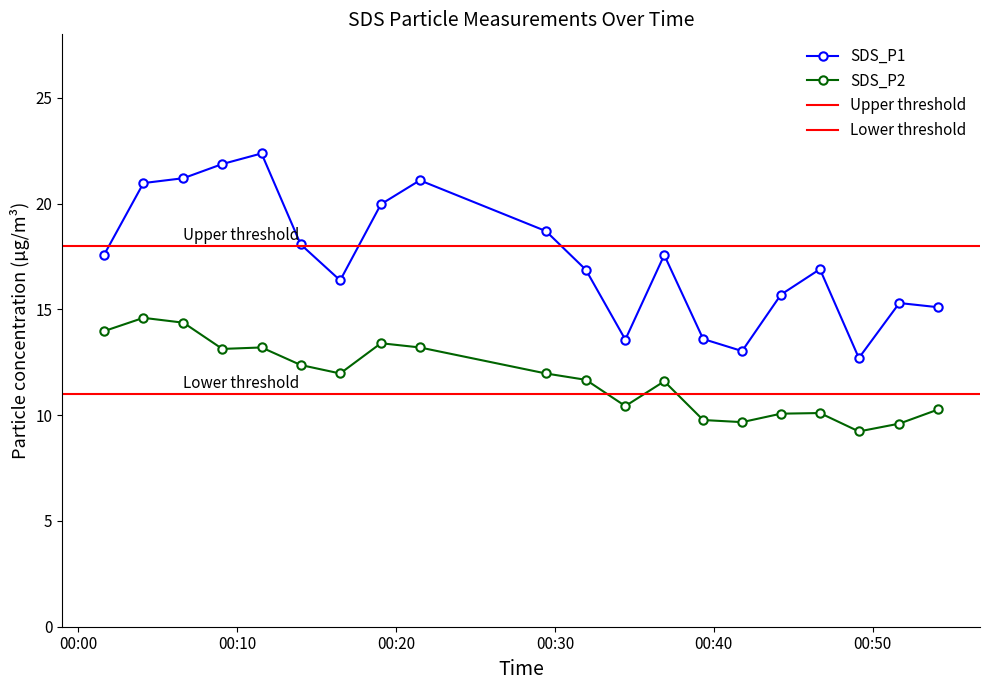

What is the label of the 13th point from the left?

2023/01/15 00:36:53